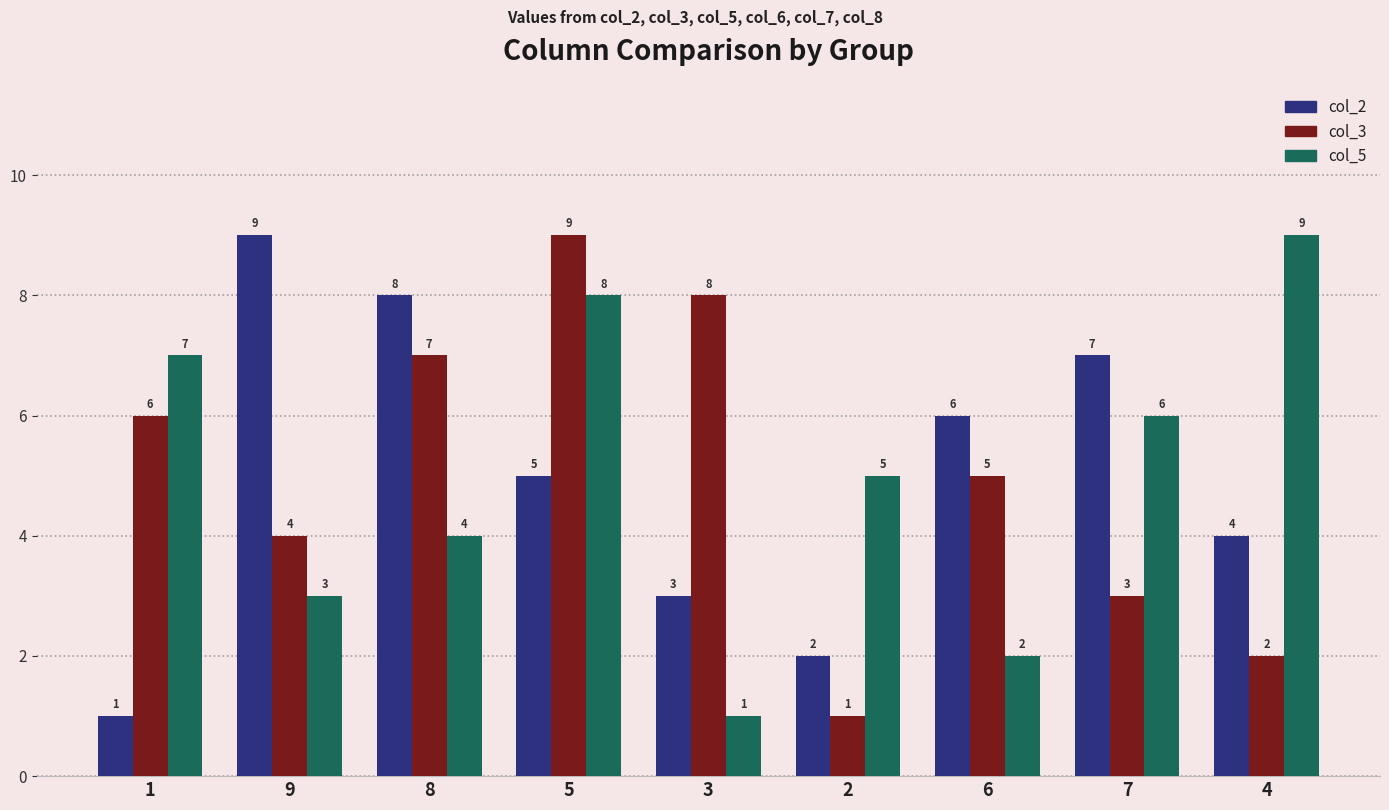

Rank the categories by col_3 value from lowest to highest.

2, 4, 7, 9, 6, 1, 8, 3, 5